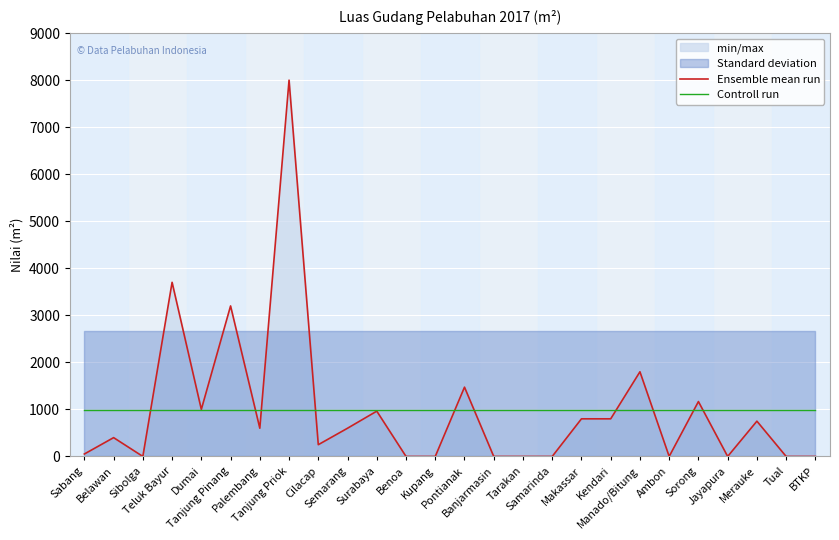

Reading left to right, transcribe all the data shown in this chart.

Ensemble mean run: Sabang=52.0	Belawan=400.0	Sibolga=0.0	Teluk Bayur=3702.0	Dumai=1000.0	Tanjung Pinang=3200.0	Palembang=600.0	Tanjung Priok=8000.0	Cilacap=250.0	Semarang=600.0	Surabaya=963.0	Benoa=0.0	Kupang=0.0	Pontianak=1473.0	Banjarmasin=0.0	Tarakan=0.0	Samarinda=0.0	Makassar=800.0	Kendari=800.0	Manado/Bitung=1800.0	Ambon=0.0	Sorong=1167.0	Jayapura=0.0	Merauke=750.0	Tual=0.0	BTKP=0.0
Controll run: Sabang=983.0	Belawan=983.0	Sibolga=983.0	Teluk Bayur=983.0	Dumai=983.0	Tanjung Pinang=983.0	Palembang=983.0	Tanjung Priok=983.0	Cilacap=983.0	Semarang=983.0	Surabaya=983.0	Benoa=983.0	Kupang=983.0	Pontianak=983.0	Banjarmasin=983.0	Tarakan=983.0	Samarinda=983.0	Makassar=983.0	Kendari=983.0	Manado/Bitung=983.0	Ambon=983.0	Sorong=983.0	Jayapura=983.0	Merauke=983.0	Tual=983.0	BTKP=983.0